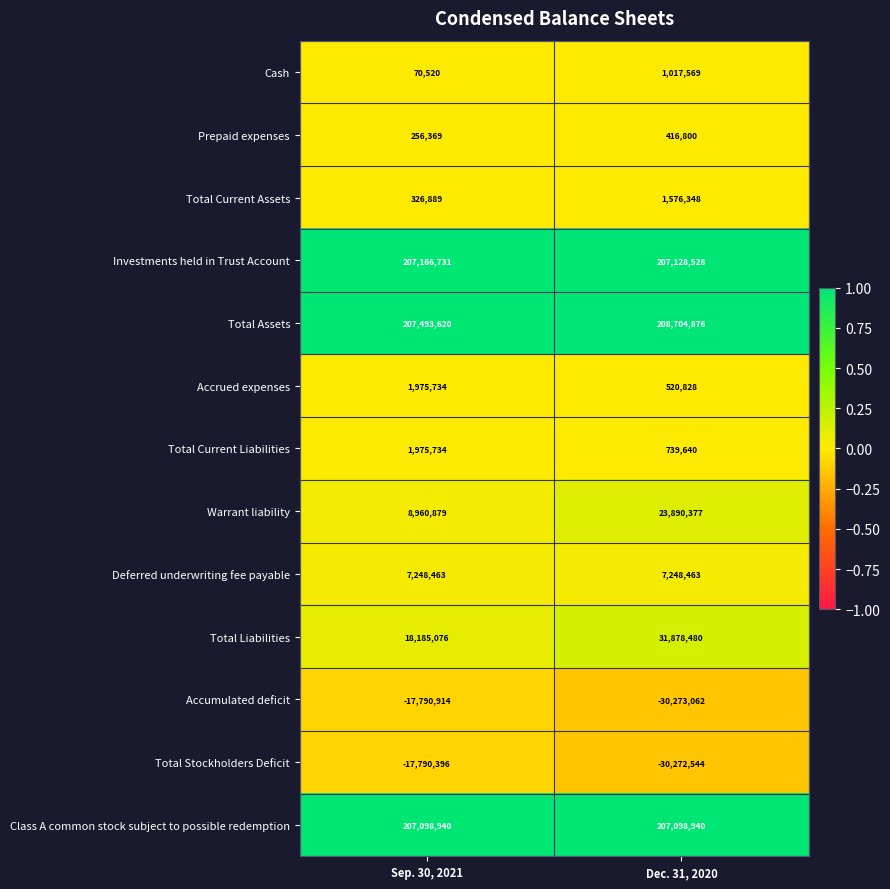

Rank the categories by Total Assets value from highest to lowest.

Dec. 31, 2020, Sep. 30, 2021